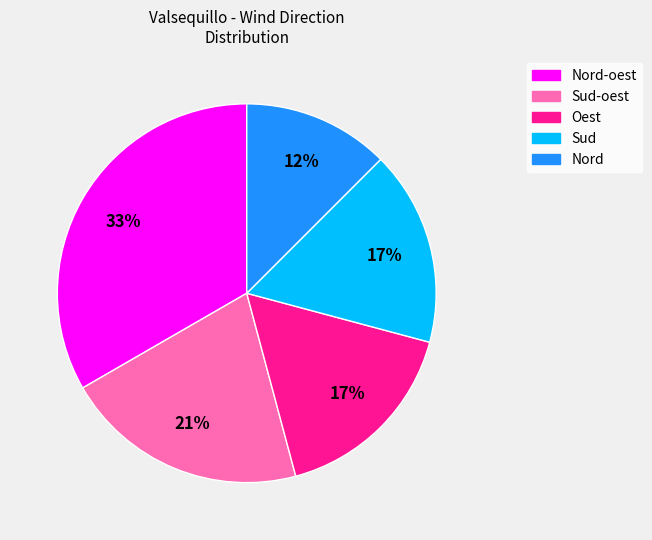

Does any single category account for the majority?

No